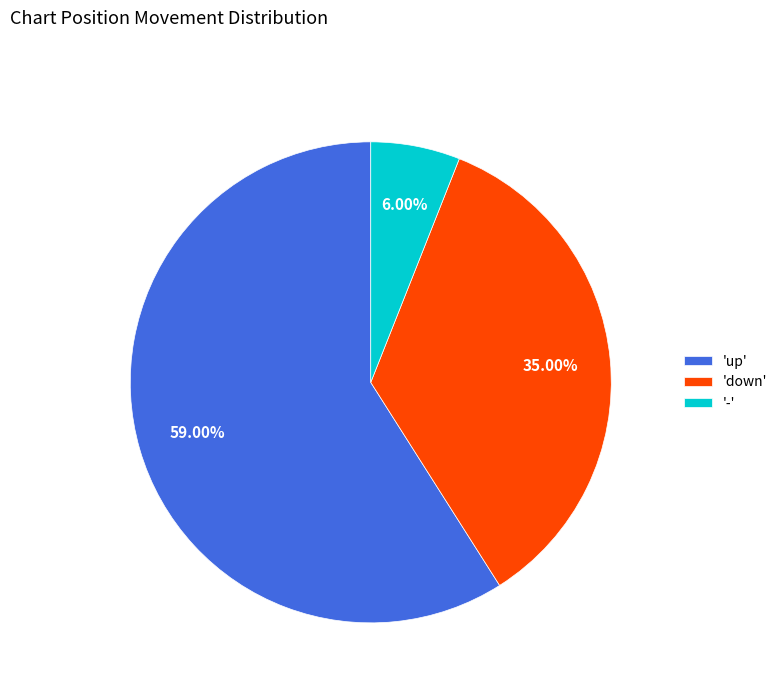

Which slice is the largest?

'up'